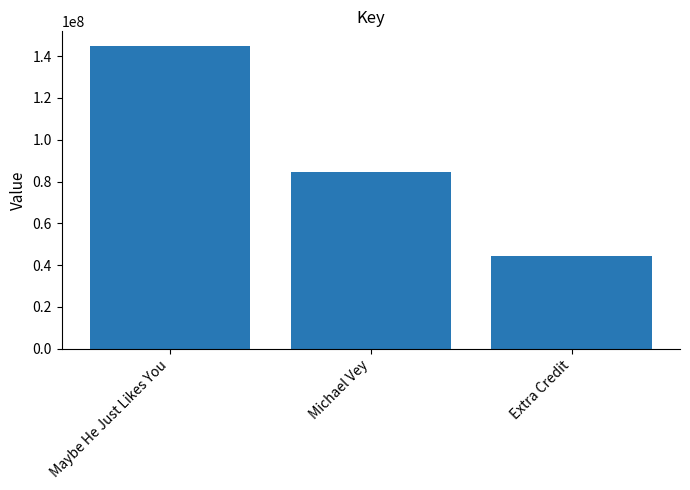

The value at Michael Vey is 121750031. True or false?

False